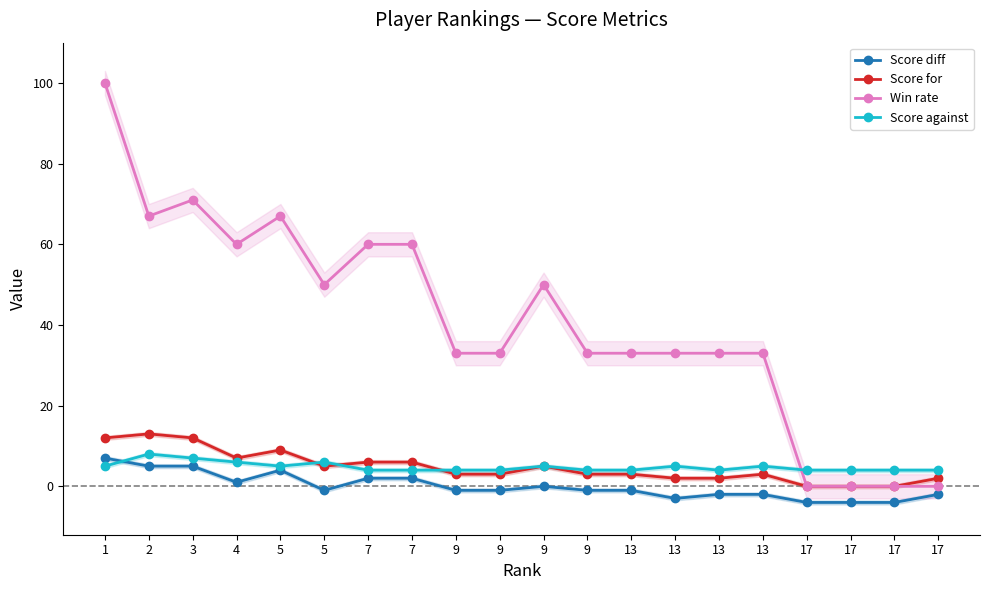

Where is the first local minimum for Win rate?

2